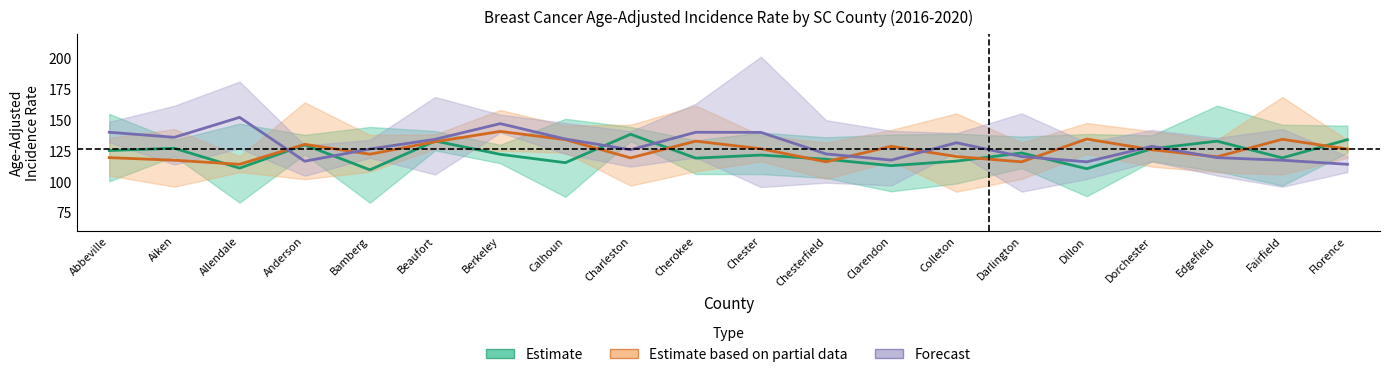

The value of Estimate at Berkeley is 122.4. True or false?

True